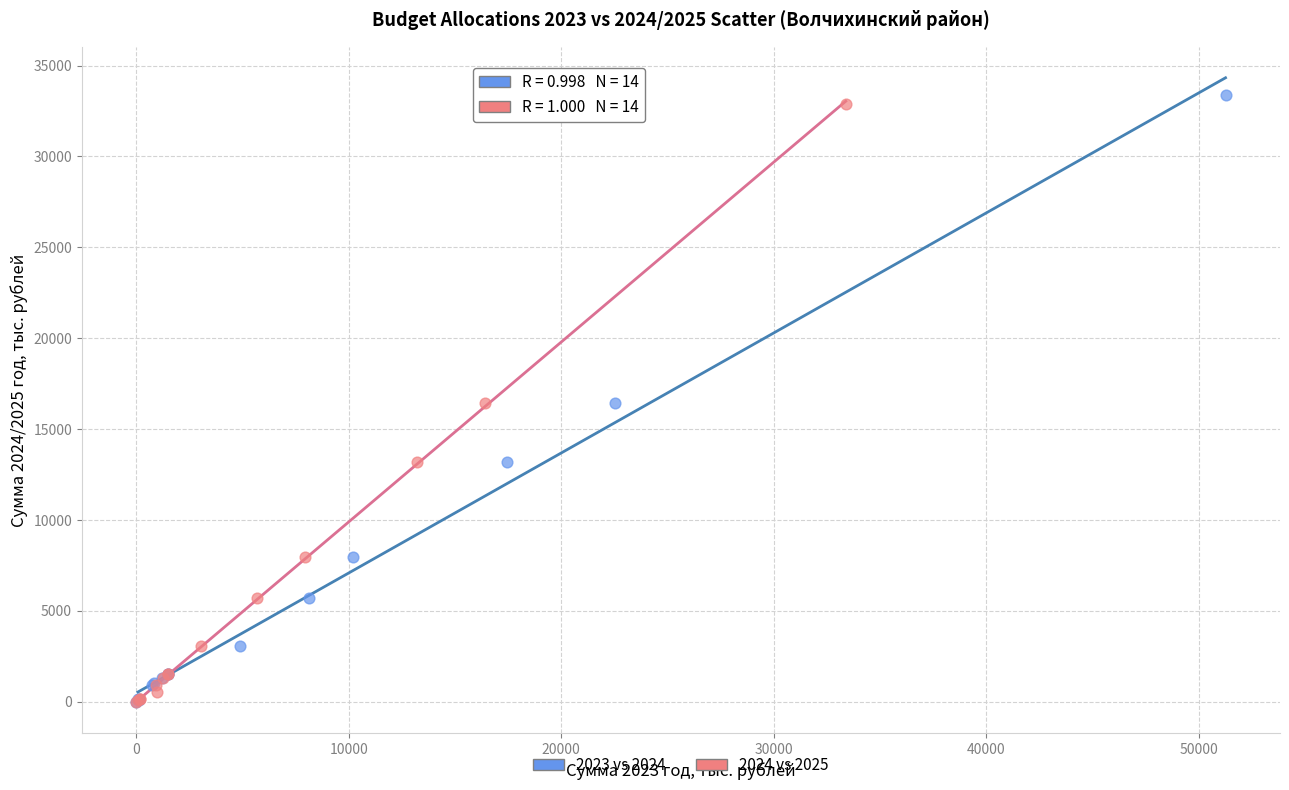

Which series has the widest spread of Y values?

2023 vs 2024